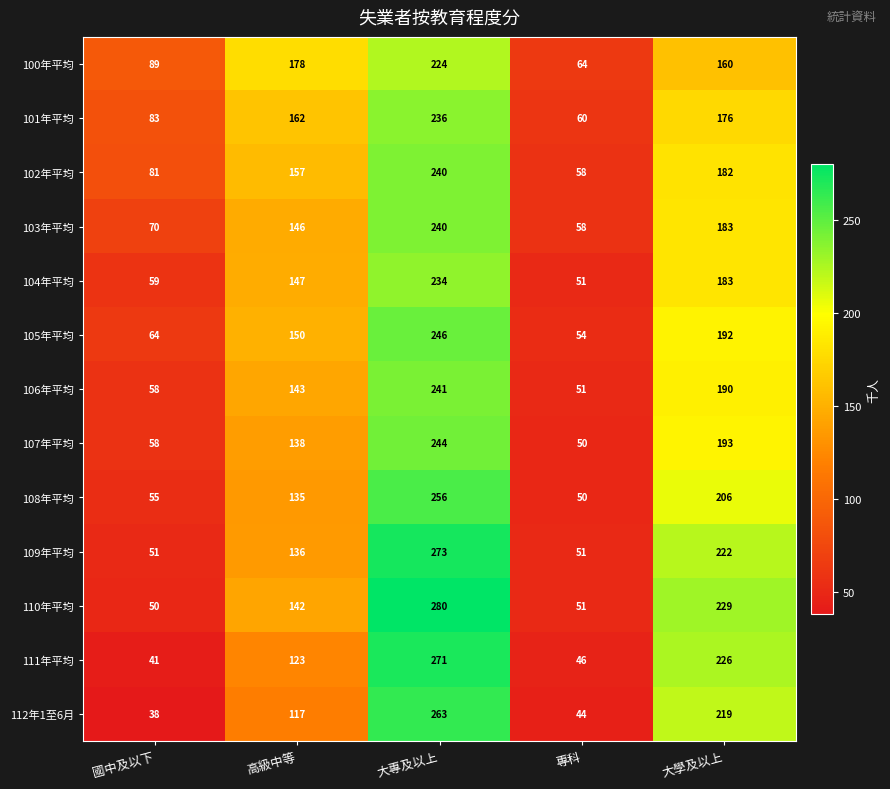

Read the 105年平均 value at 國中及以下, to the nearest 5.

65